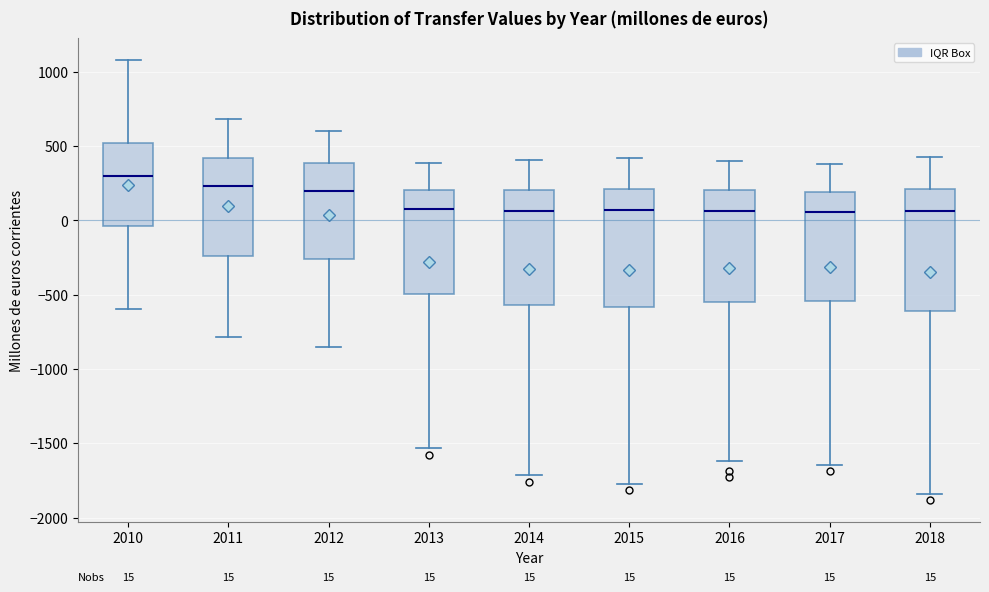

Which box's median line is the highest?

2010